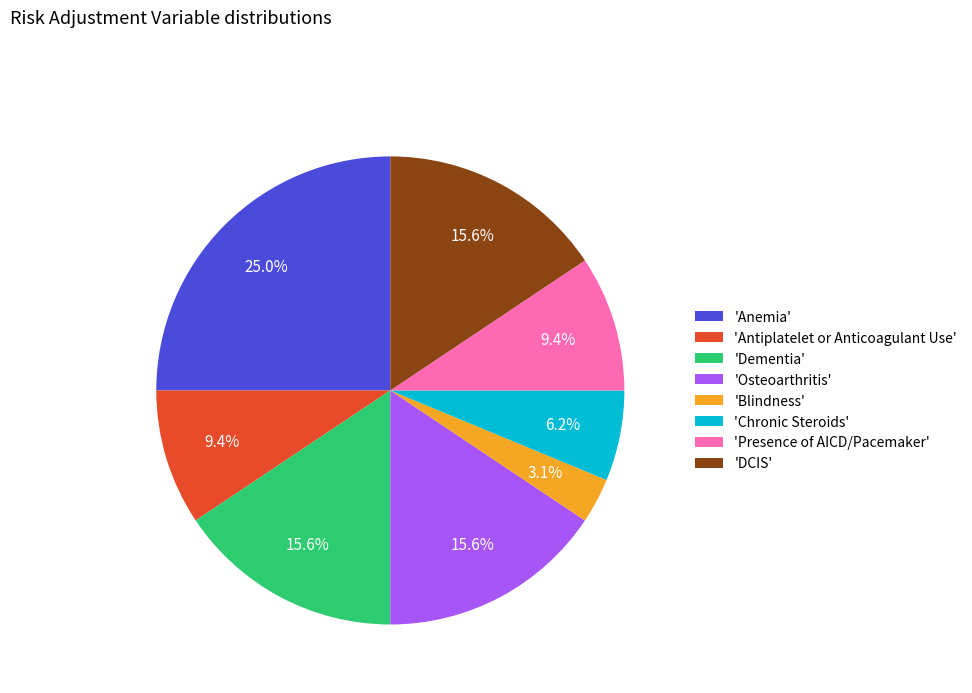

Count the number of slices in the pie.

8